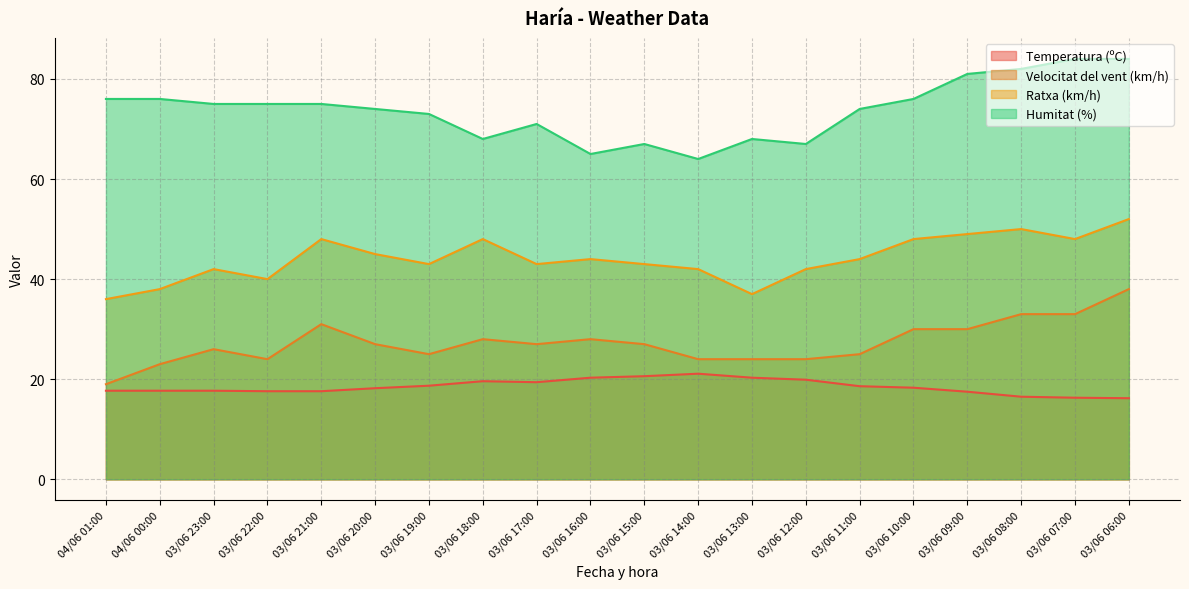

True or false: Temperatura (ºC) and Velocitat del vent (km/h) intersect in this chart.

False